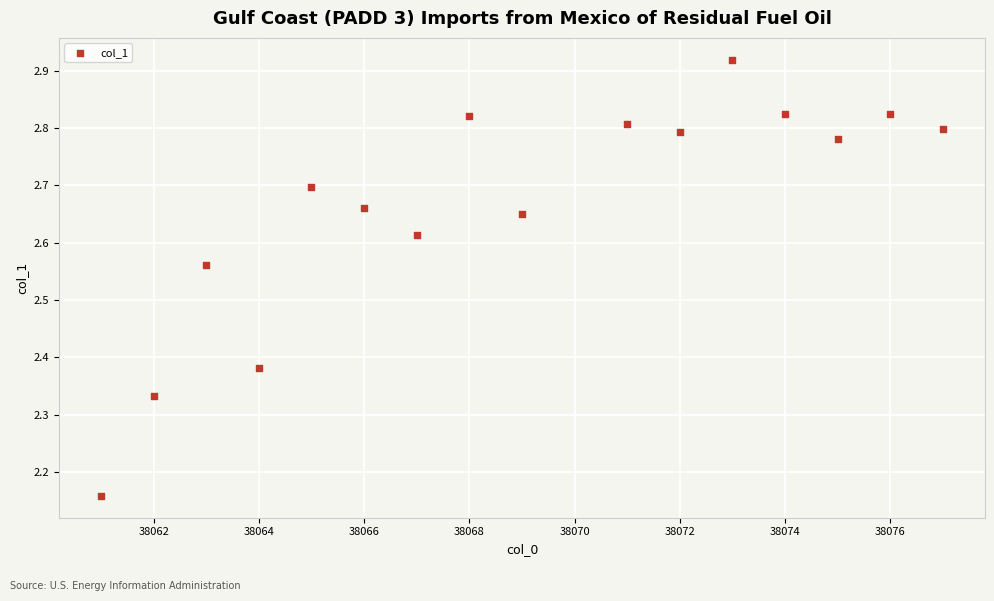

What is the range of X values (max minus min)?

16.0